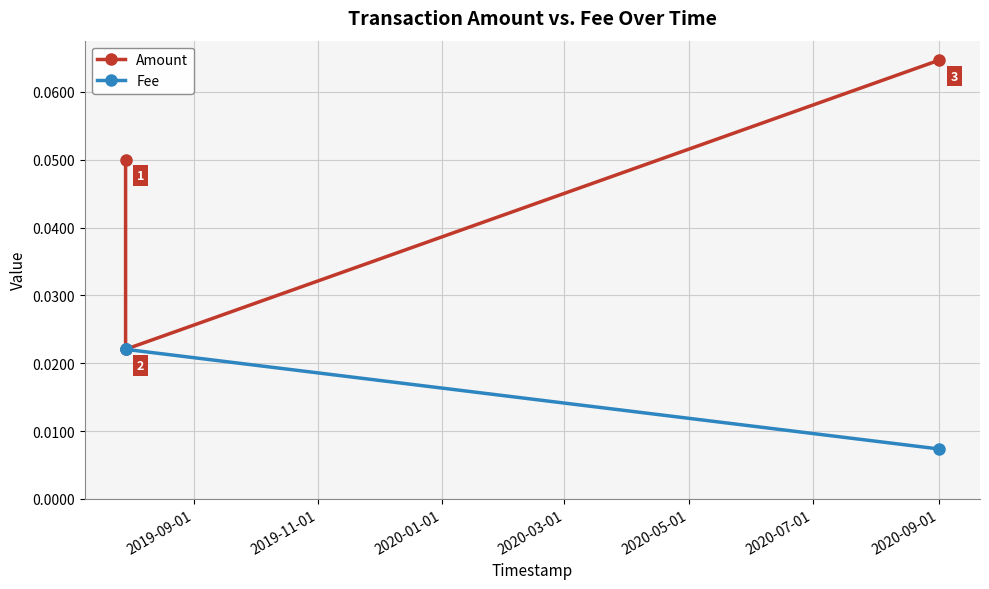

At 2020-01-01, list the series in order from largest to smallest.

Amount, Fee